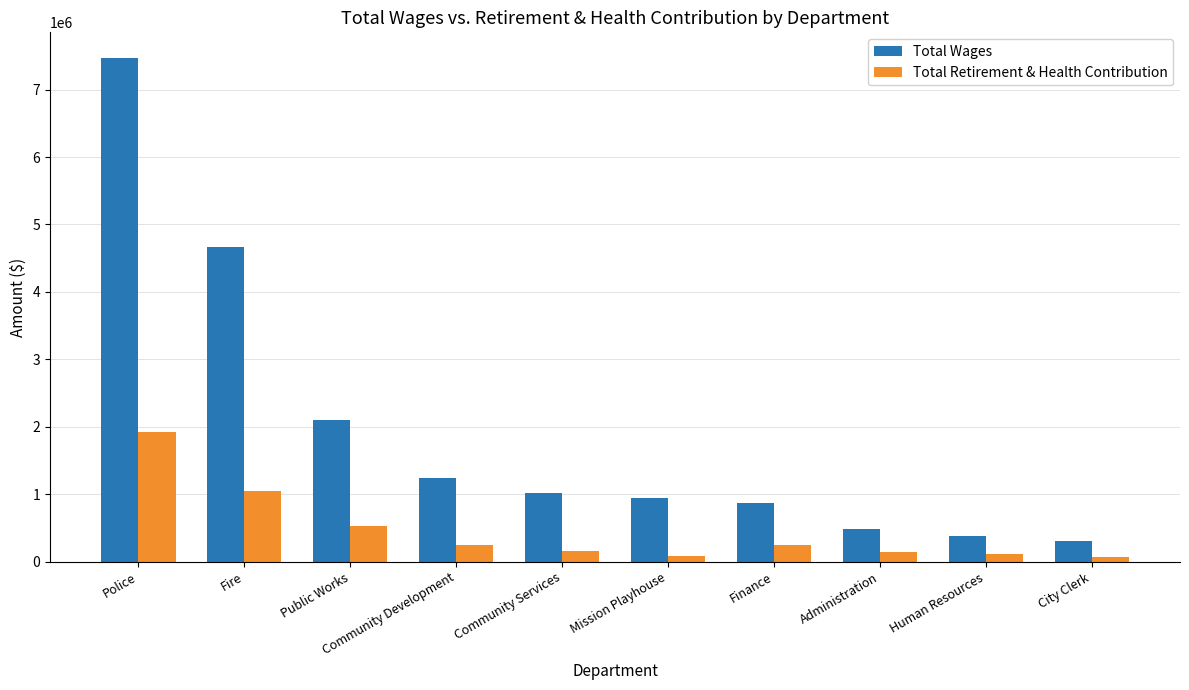

What is the approximate value of Total Wages at Human Resources?

387343